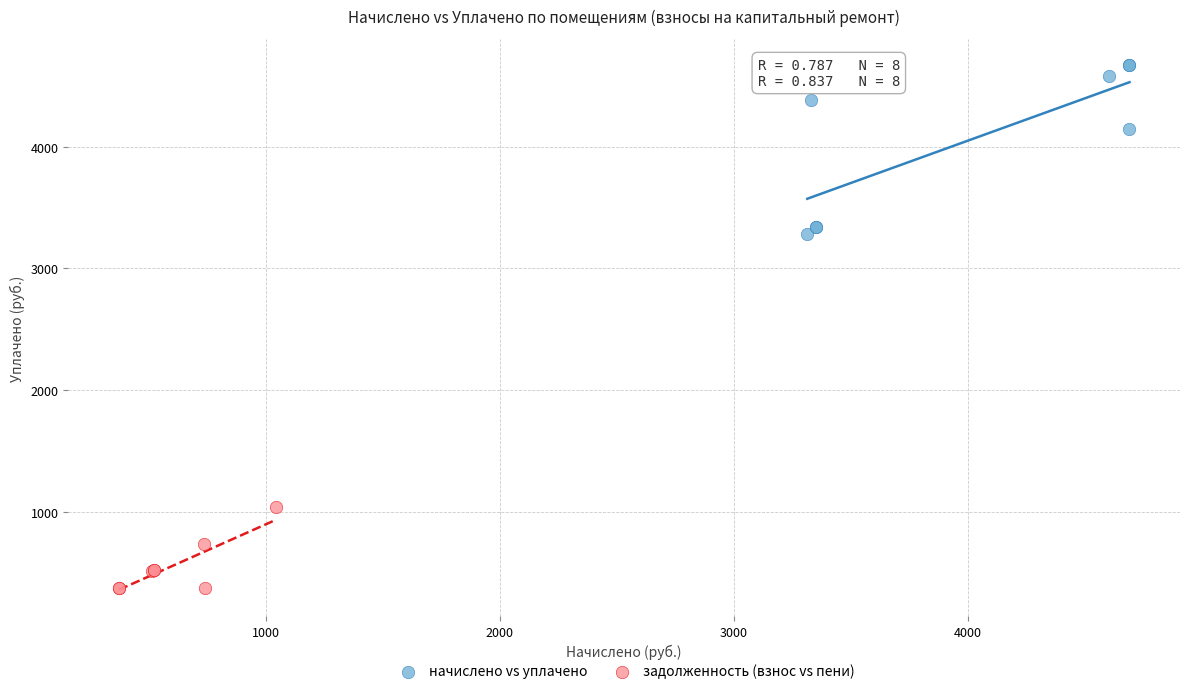

Which series contains the lowest Y value?

задолженность (взнос vs пени)